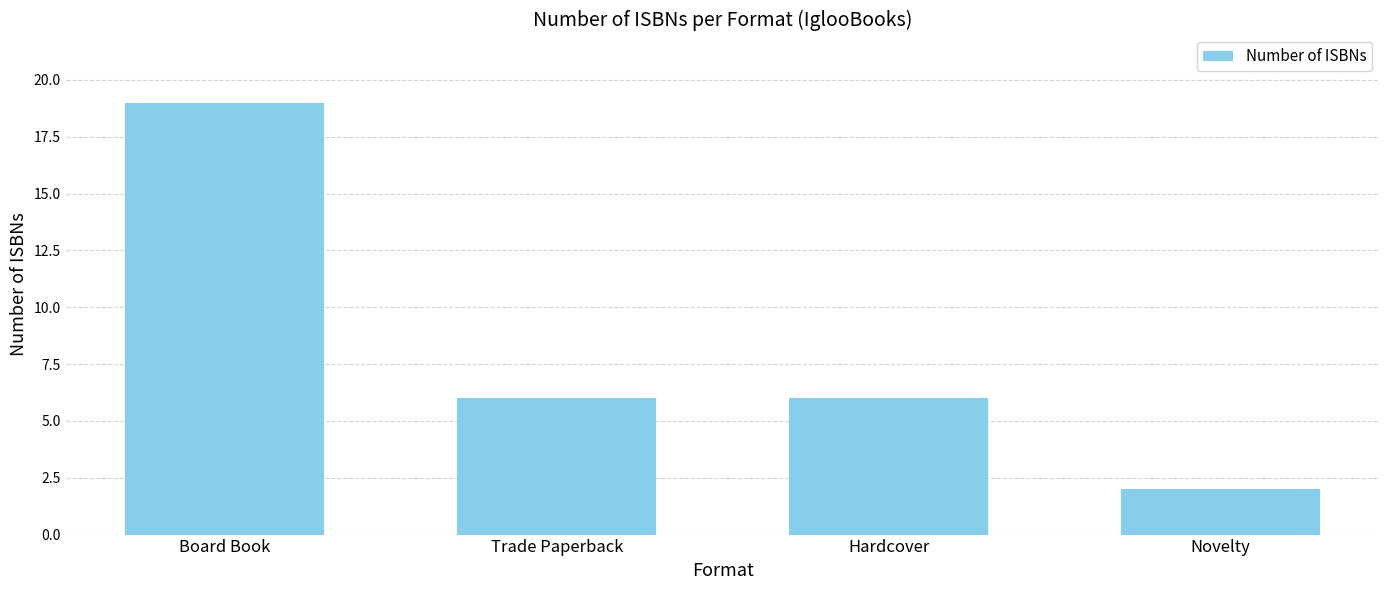

True or false: the data shows 8 at Hardcover.

False